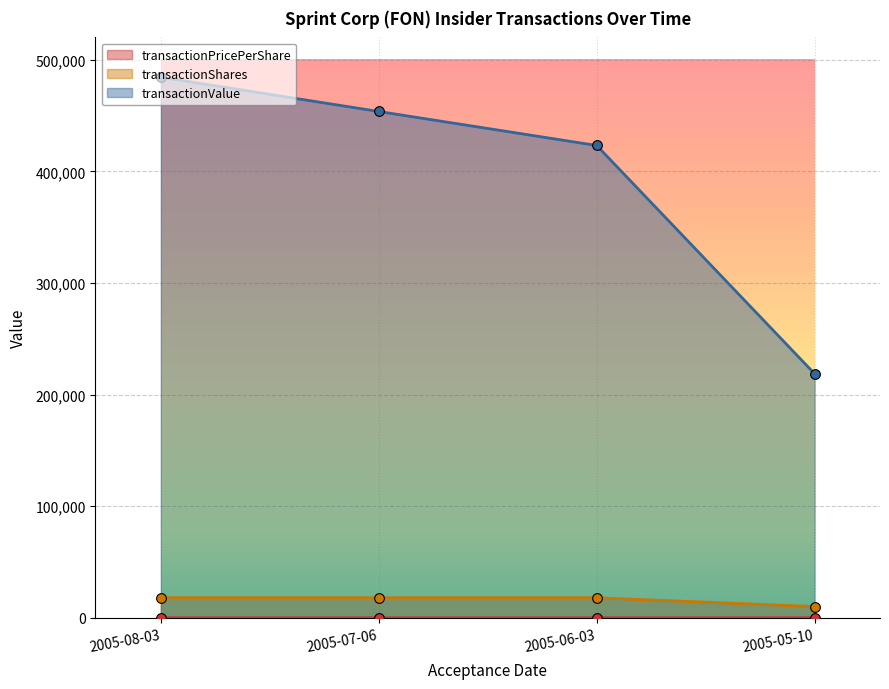

Which series changed the most between 2005-06-03 and 2005-05-10?

transactionValue